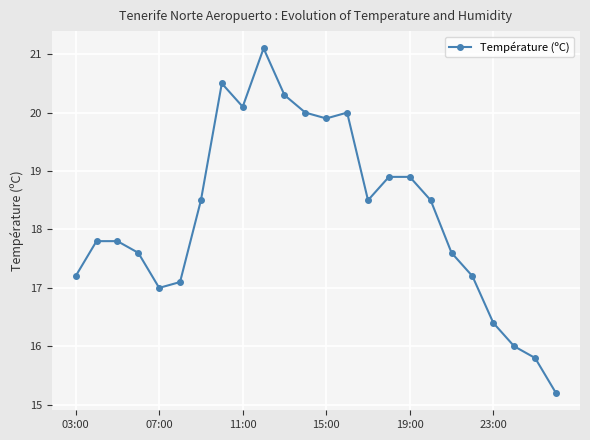

True or false: the data has more than 0 interior local peaks.

True